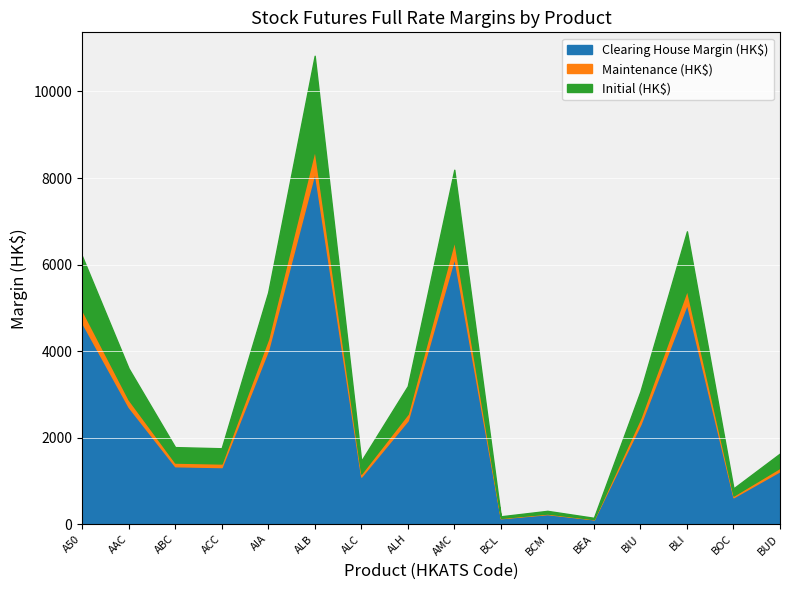

What is the sum of all Initial (HK$) values?

55314